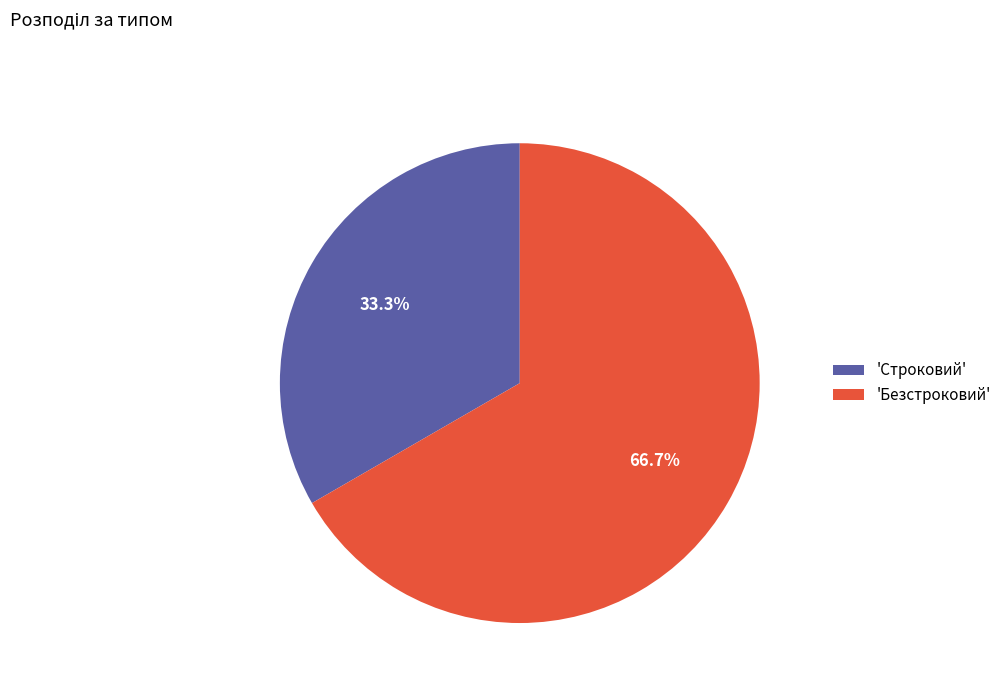

What portion of the pie excludes 'Строковий'?

66.7%